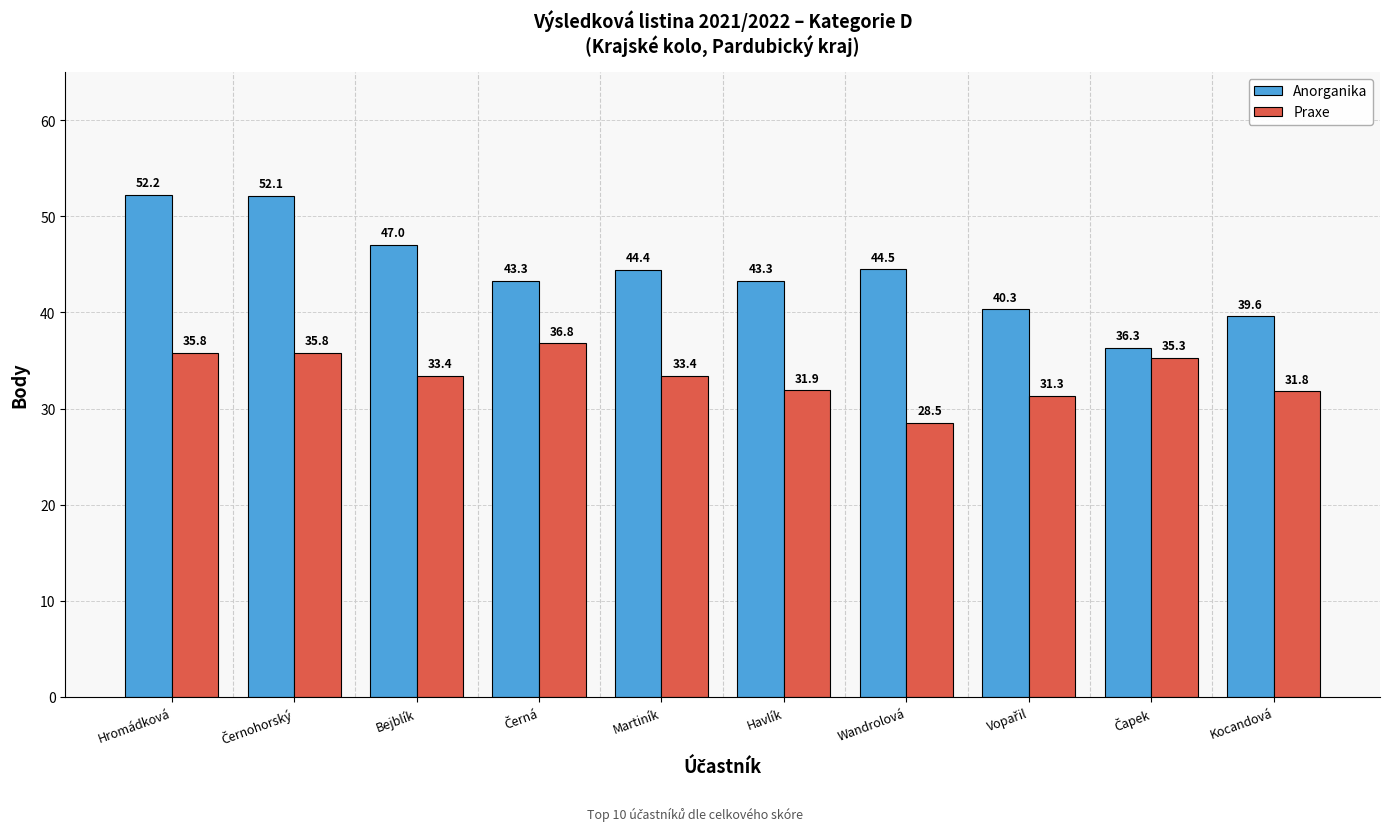

Reading right to left, what are all the values shown in this chart?

Anorganika: 39.6	36.3	40.3	44.5	43.3	44.4	43.3	47.0	52.1	52.2
Praxe: 31.8	35.3	31.3	28.5	31.9	33.4	36.8	33.4	35.8	35.8